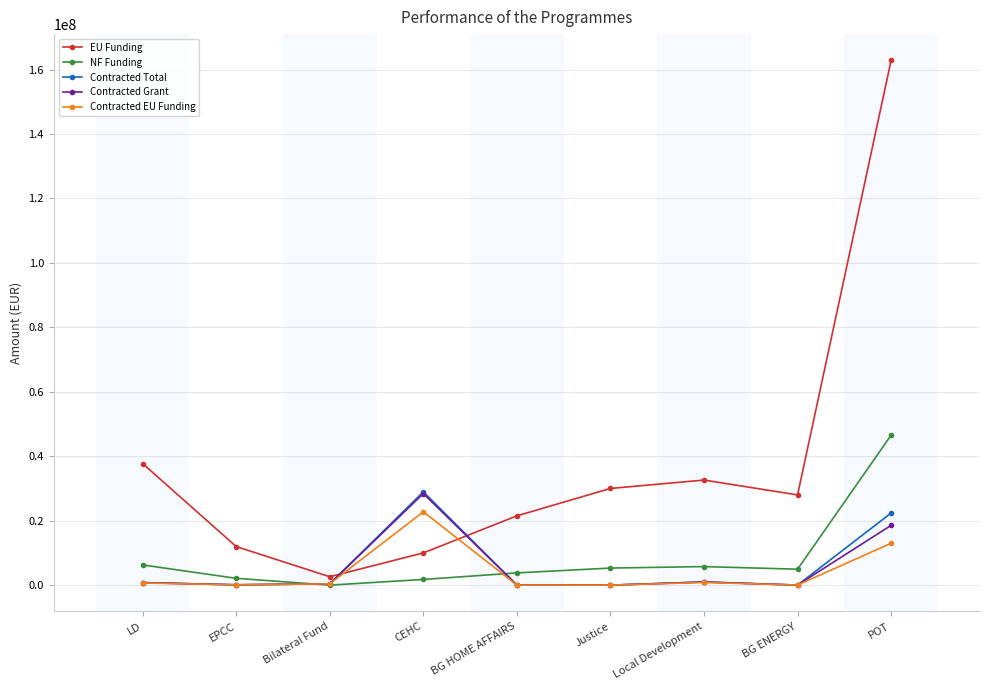

Is this an area chart (filled region under the line)?

No